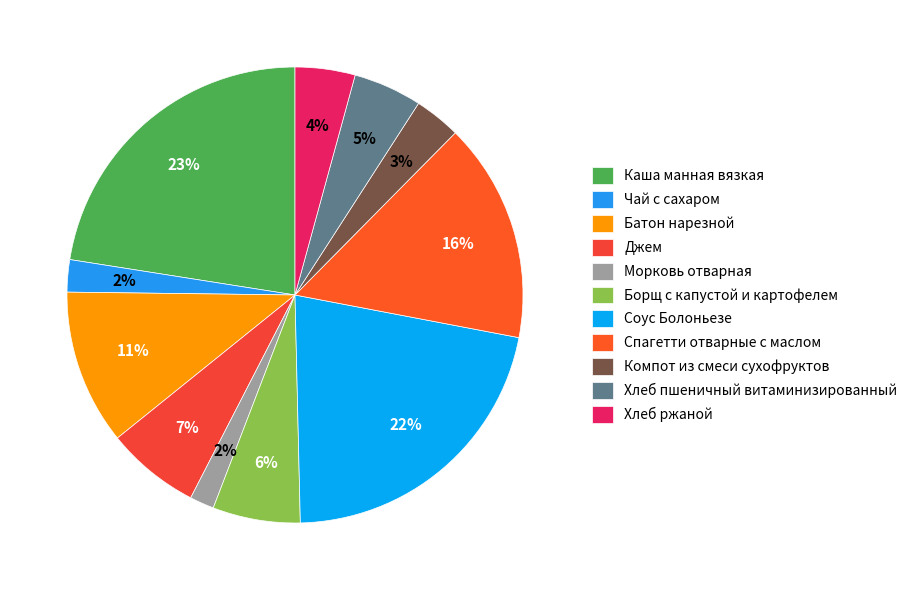

Approximately how many times larger is the value at Каша манная вязкая compared to Спагетти отварные с маслом?

1.4